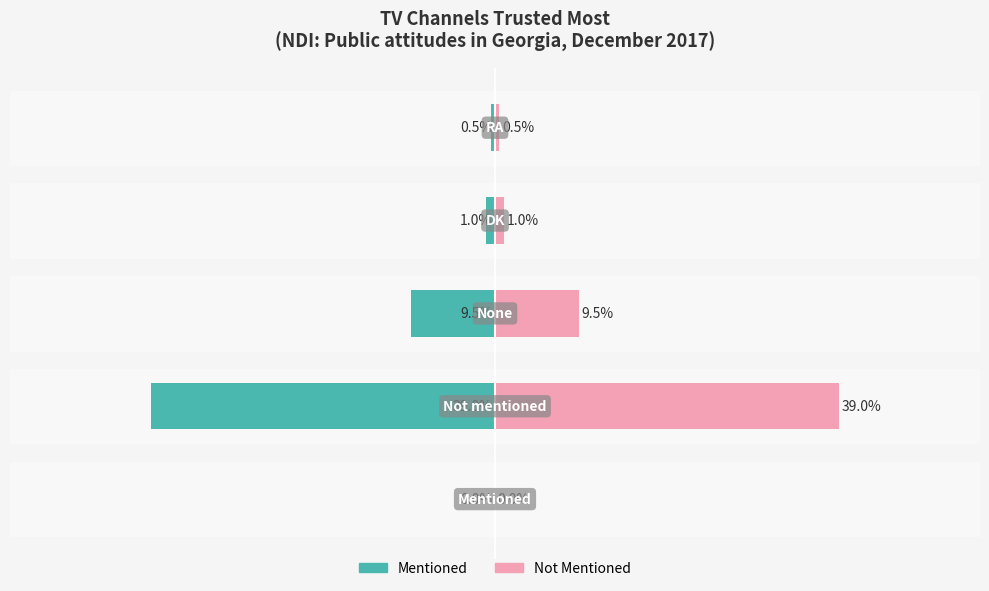

What is the value of the Not Mentioned bar at the 3rd from the left?

9.5